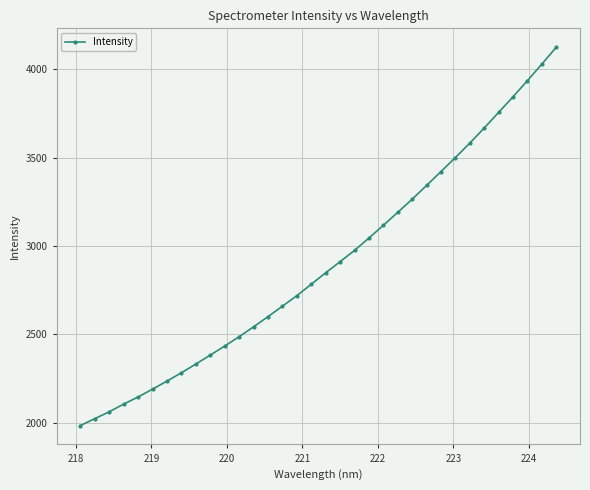

How many values are below 2848?

17